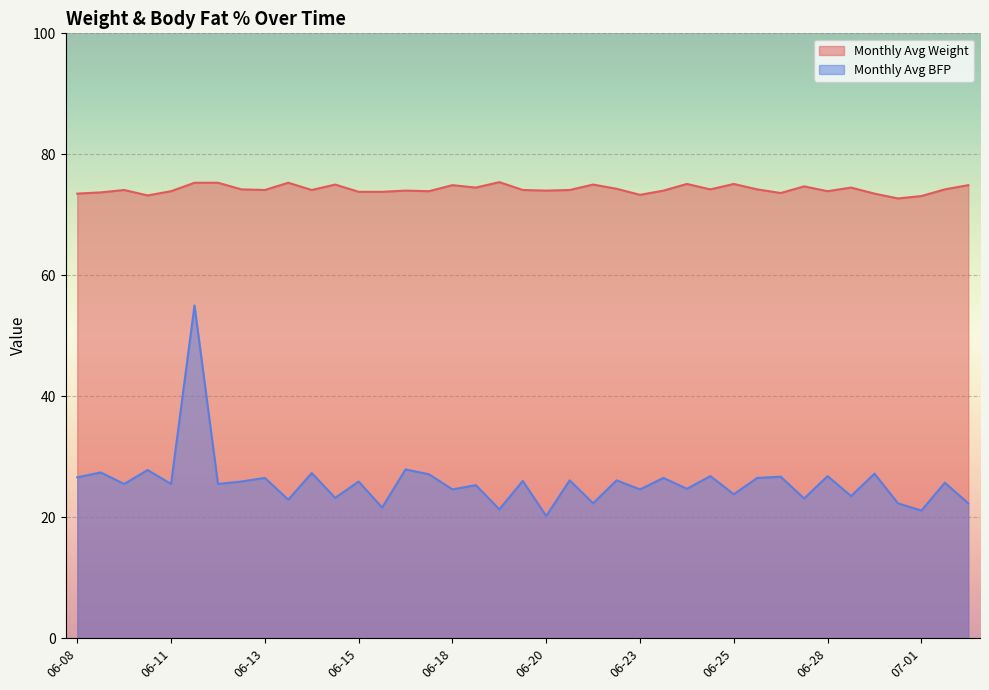

Is the value of Monthly Avg BFP at 07-01 greater than the value of Monthly Avg Weight at 06-10?

No